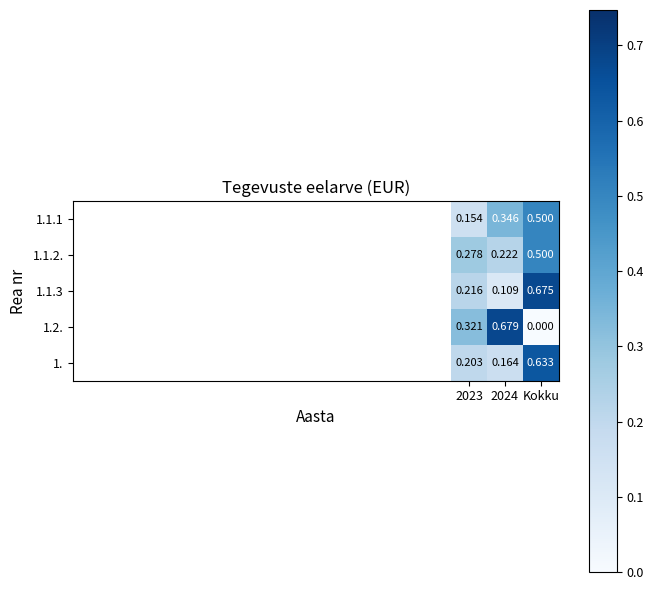

Which category has the lowest value across all series?

Kokku